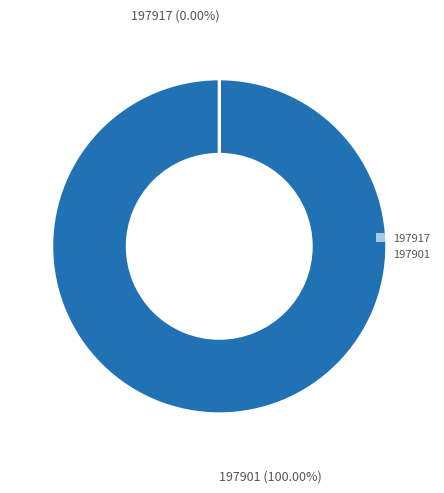

Is there any slice that represents more than half of the pie?

Yes